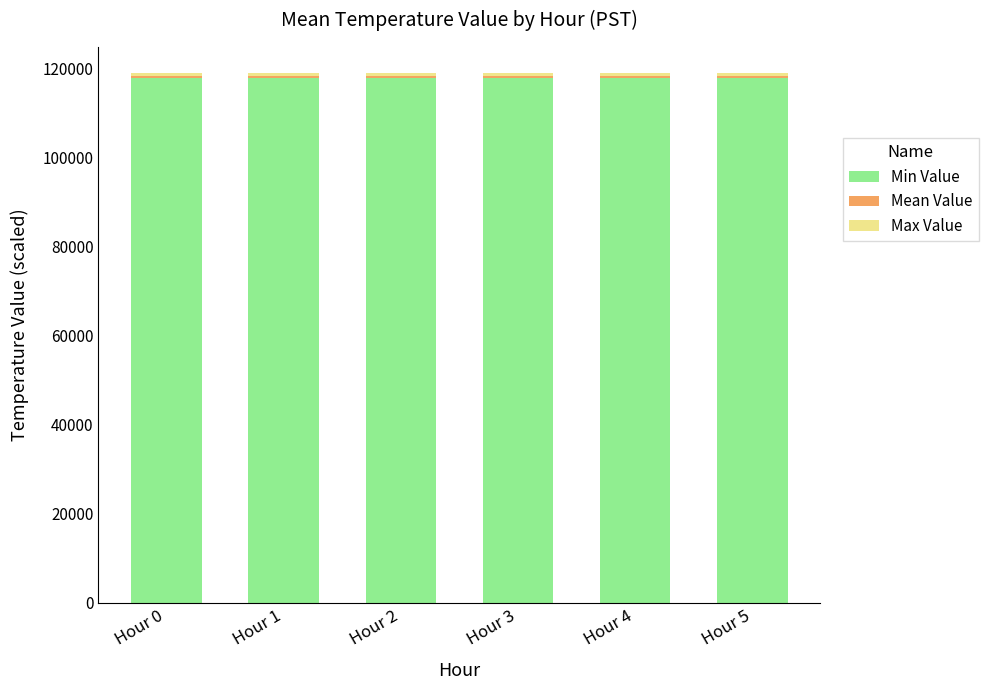

What is the sum of all Min Value values?

708000.0